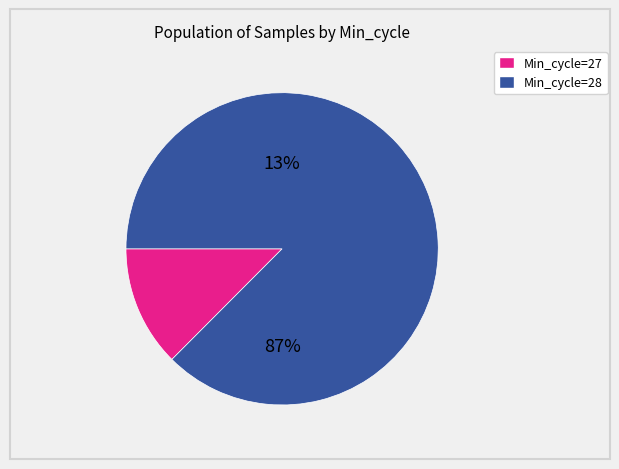

Is it true that 5 is 3% of the pie?

True